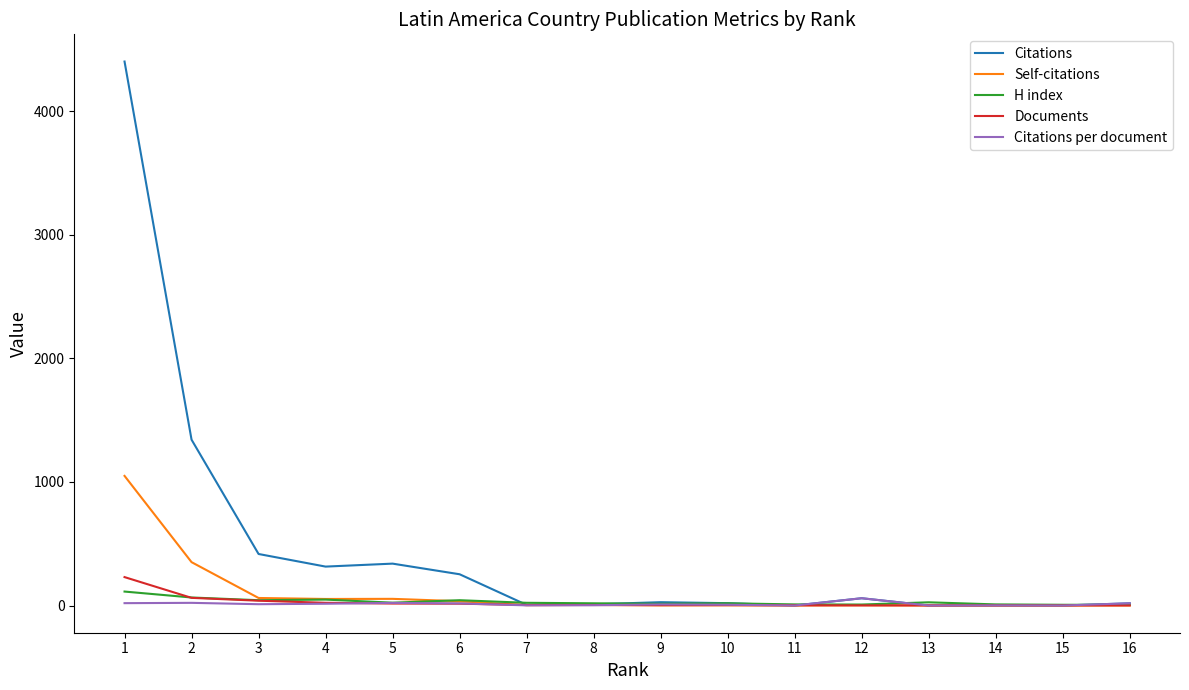

Rank the series by their maximum value, from lowest to highest.

Citations per document, H index, Documents, Self-citations, Citations